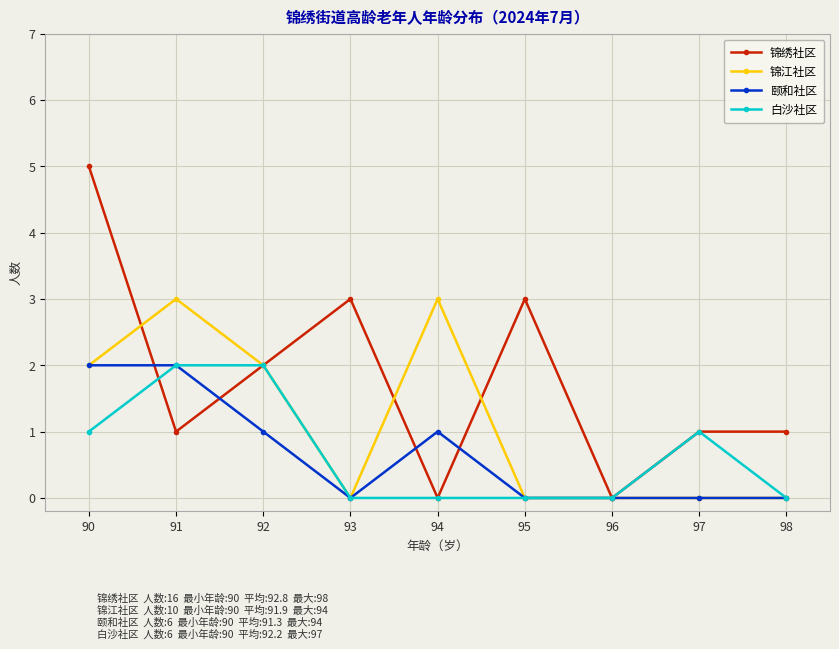

Which label corresponds to the largest value in the chart?

90